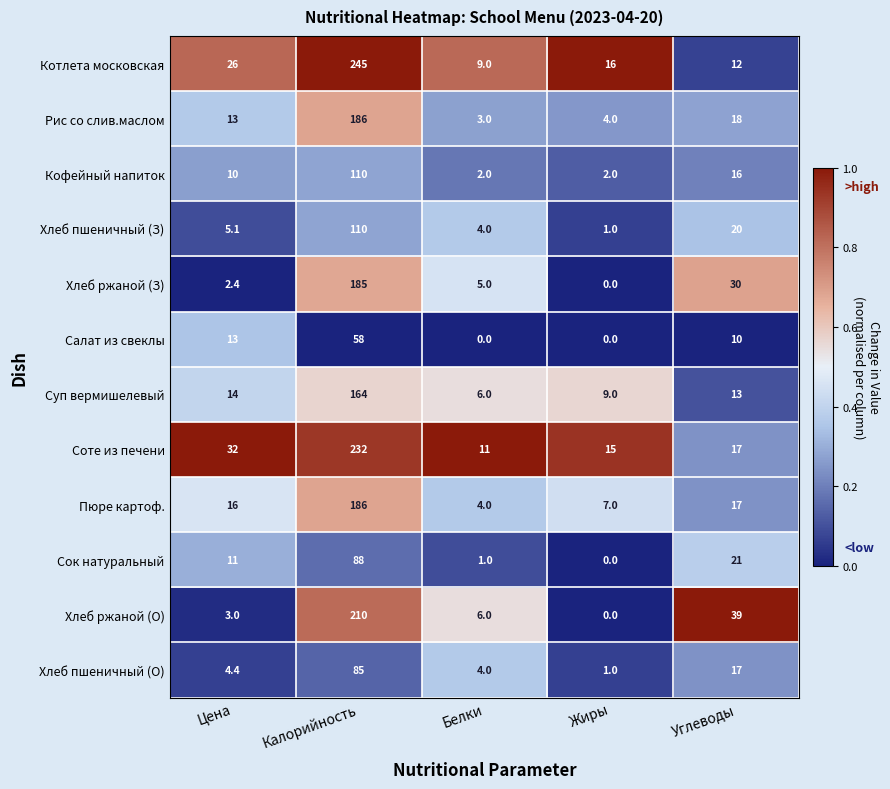

List the labels in order of Рис со слив.маслом value, smallest first.

Белки, Жиры, Цена, Углеводы, Калорийность